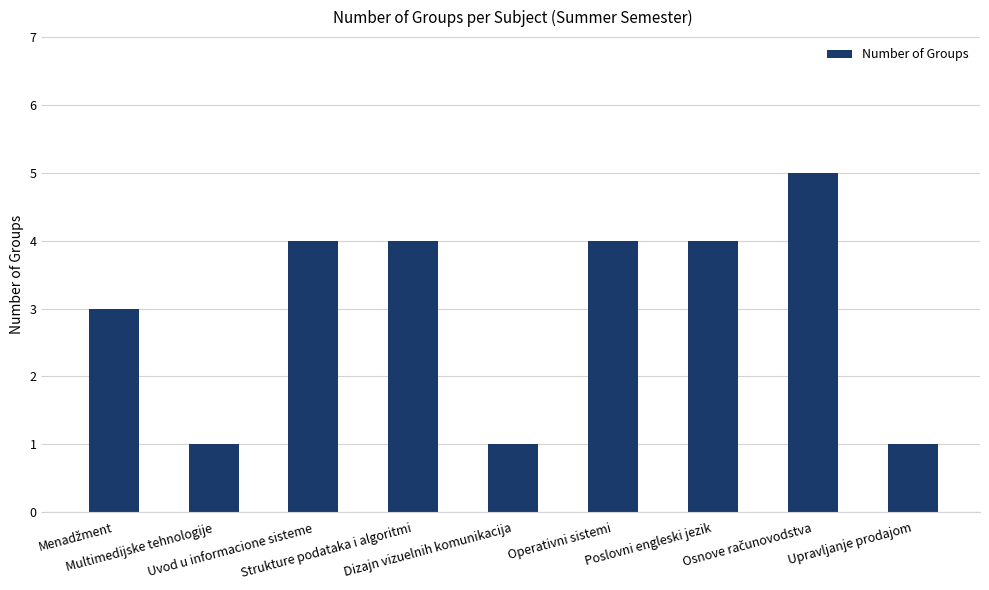

What is the difference between the maximum and minimum values?

4